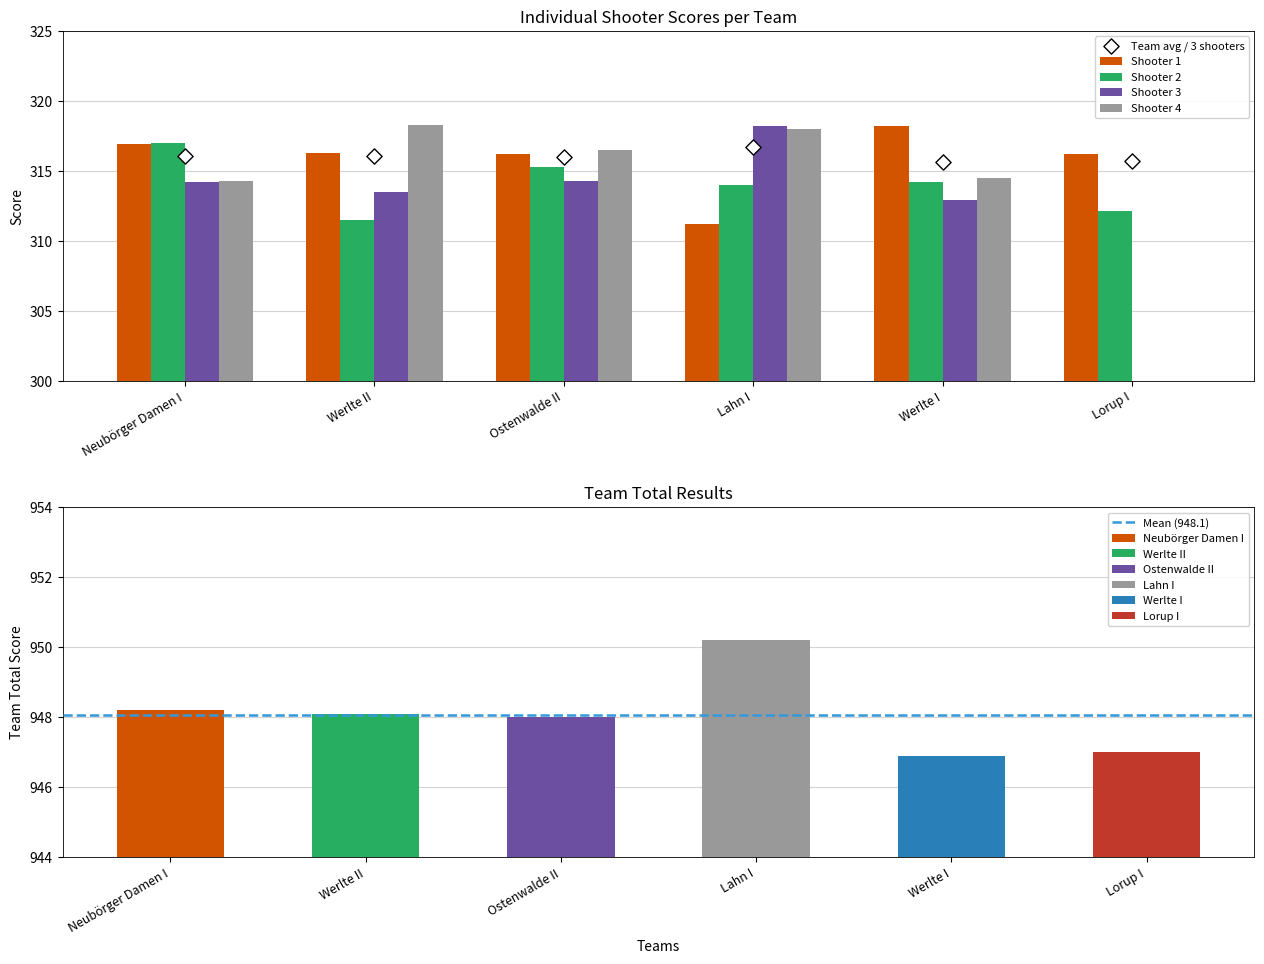

What is the total value across all series at Ostenwalde II?

1262.3